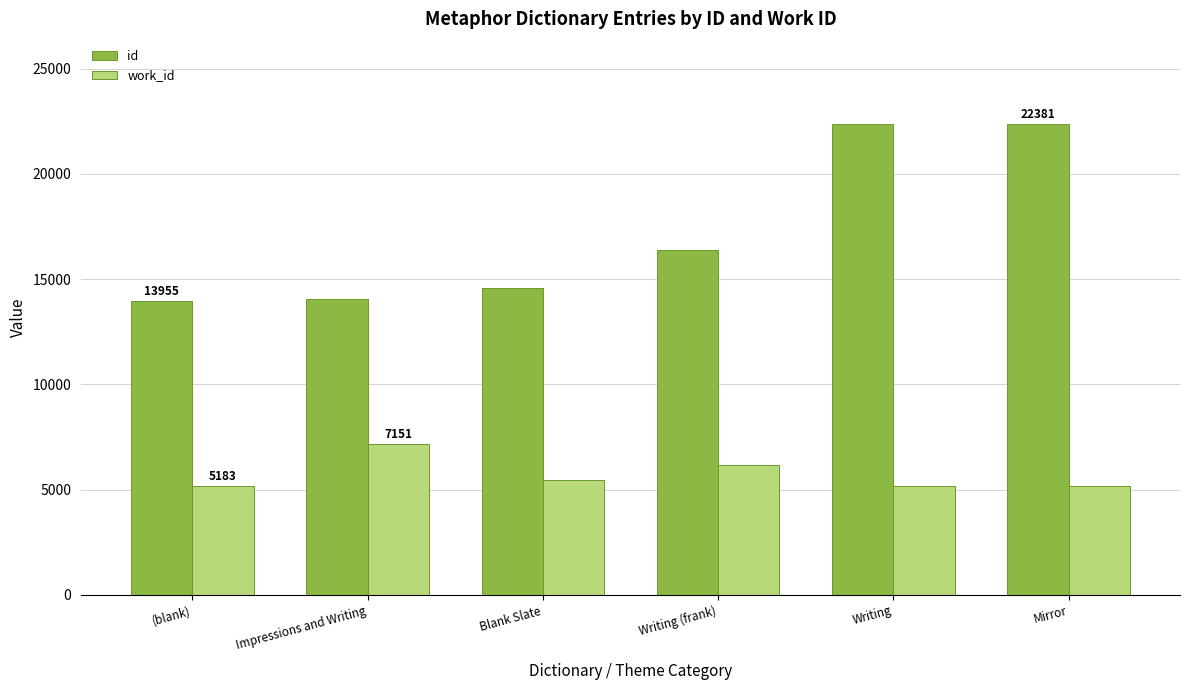

List the series in order of their peak value, lowest first.

work_id, id